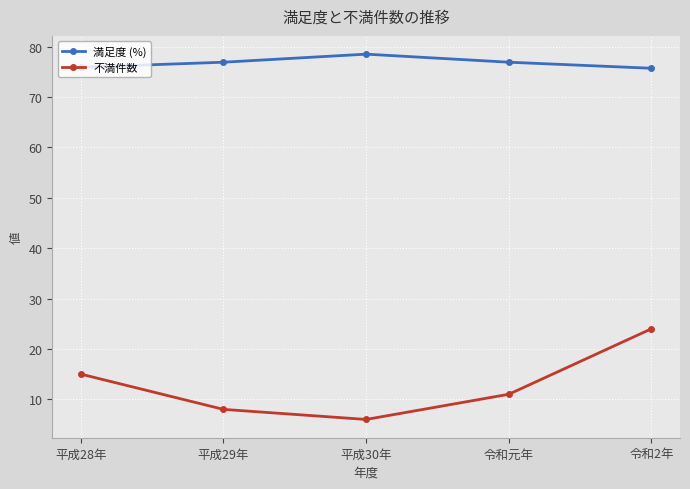

How many lines are shown in the chart?

2